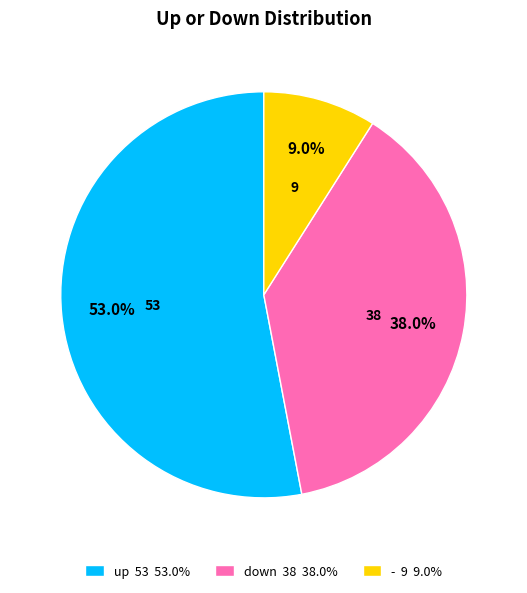

To the nearest percent, what percentage of the pie is down?

38%